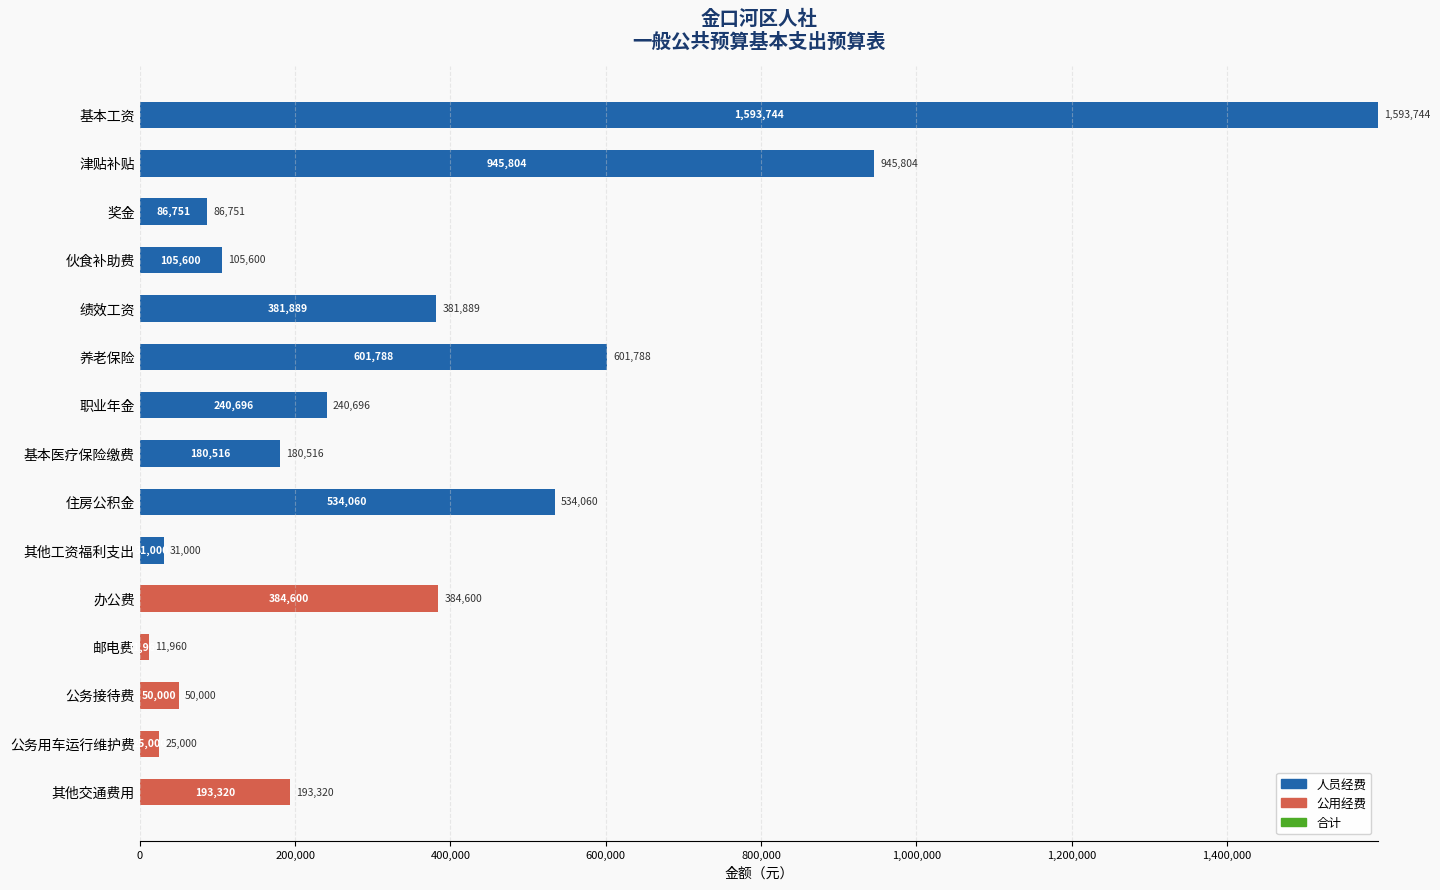

What is the sum of the 人员经费 values at 养老保险 and 公务接待费?

601788